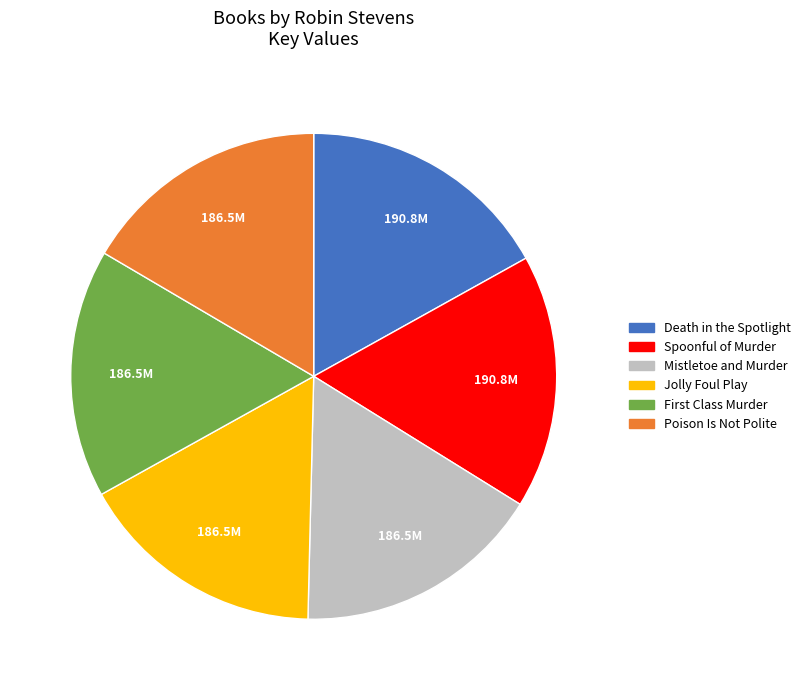

What is the ratio of the value at Death in the Spotlight to the value at Poison Is Not Polite?

1.0